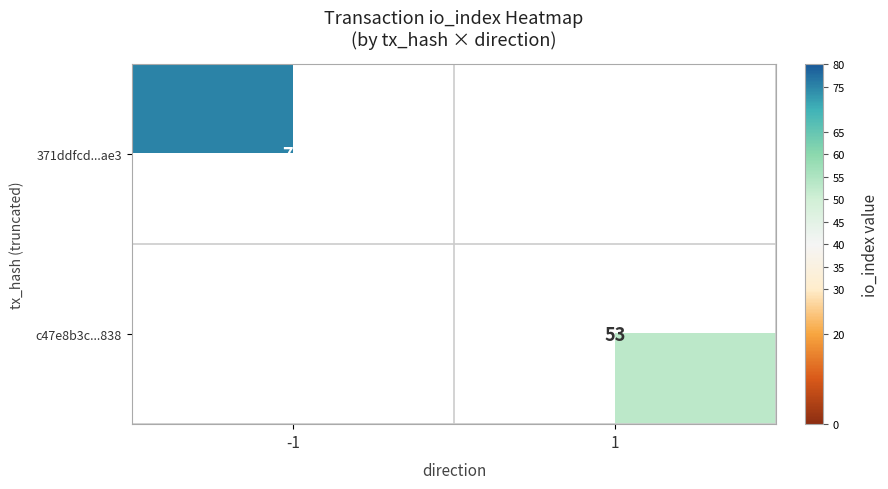

Is it true that c47e8b3c...838 equals 53 at 1?

True